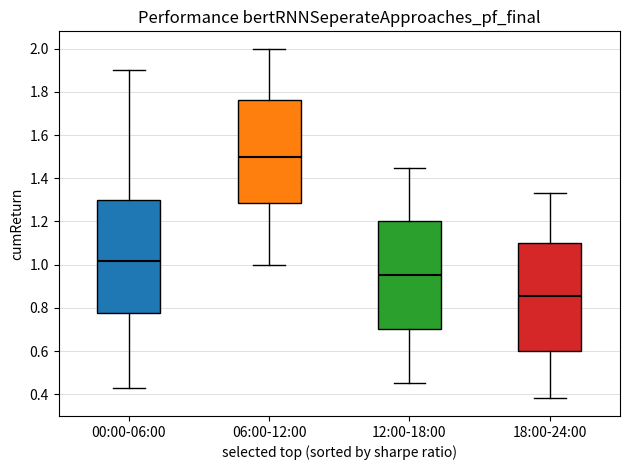

Reading left to right, read every box against the y-axis: the position of its median line, the range the box covers, and the ends of its whiskers. The values are not printed on the chart, so give them approximately, as read against the axis.

00:00-06:00: median 1.02, box 0.78 to 1.30, whiskers 0.44 to 1.90
06:00-12:00: median 1.50, box 1.28 to 1.76, whiskers 1.00 to 2.00
12:00-18:00: median 0.96, box 0.70 to 1.20, whiskers 0.46 to 1.46
18:00-24:00: median 0.86, box 0.60 to 1.10, whiskers 0.38 to 1.34